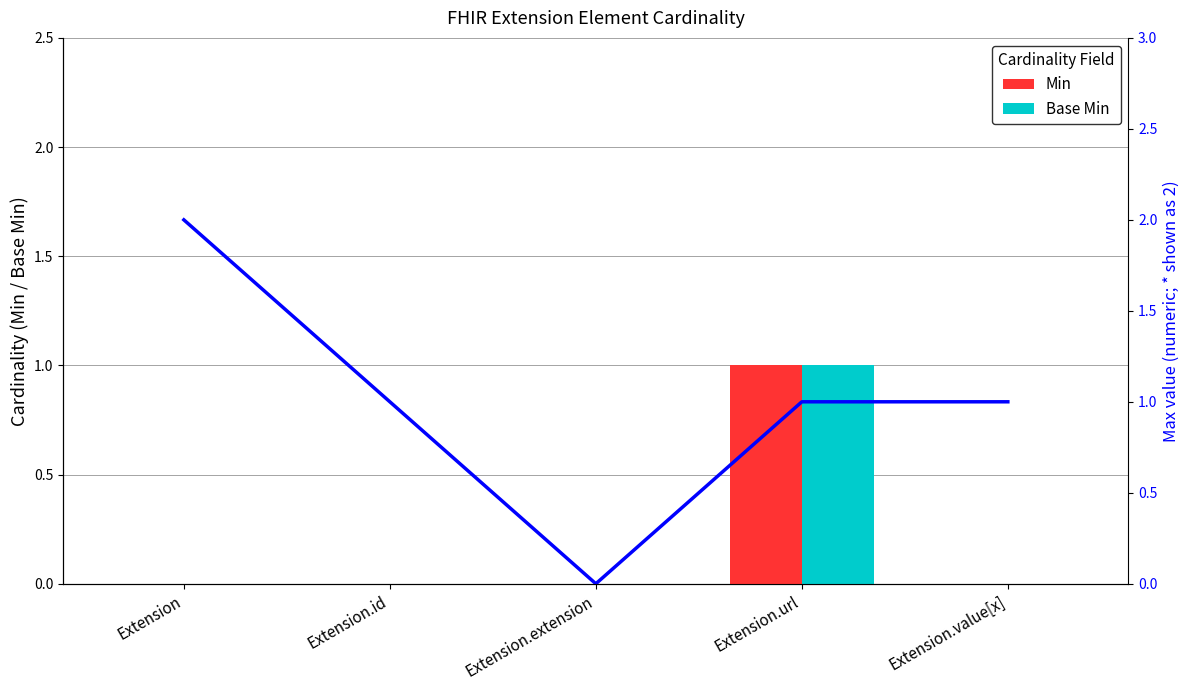

What is the approximate value of Max at Extension?

2